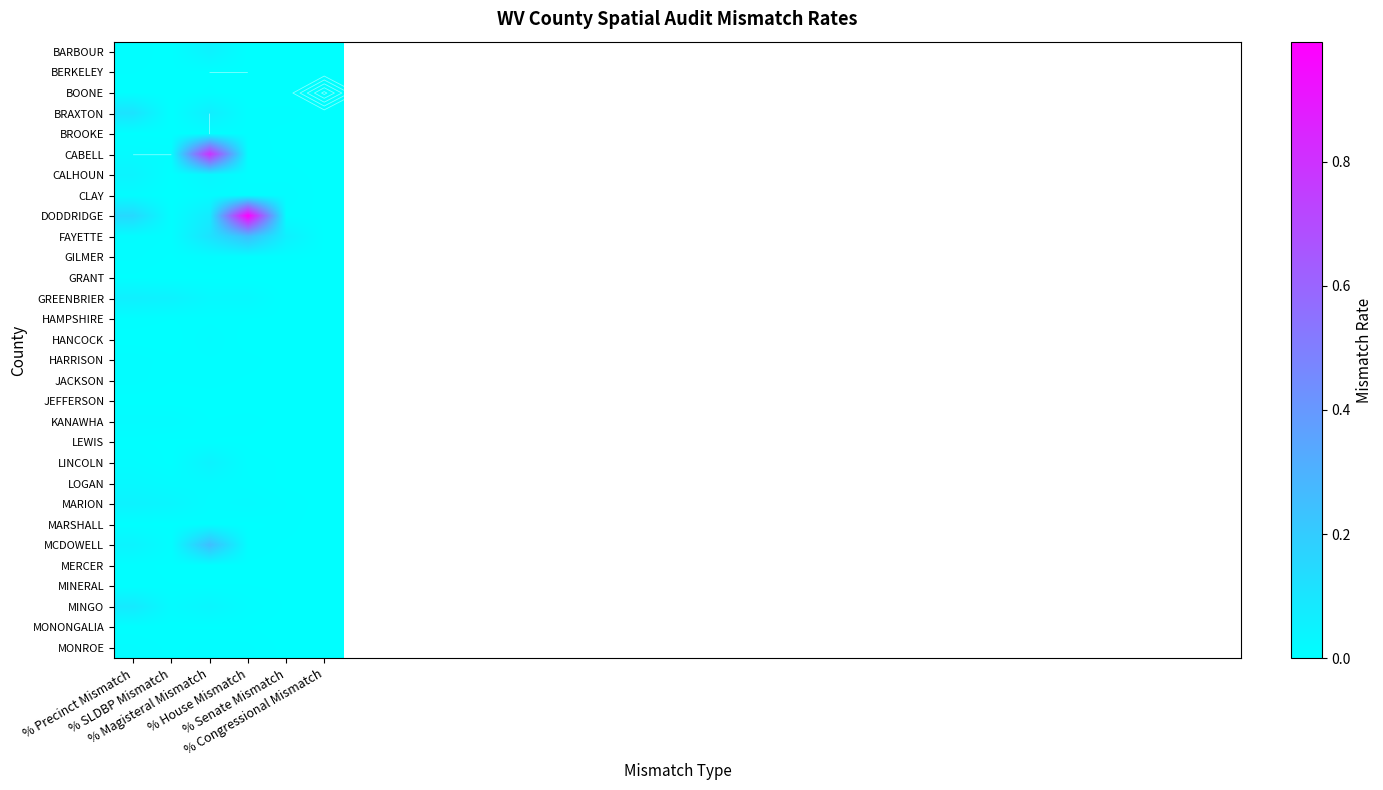

How many distinct data groups are displayed?

30